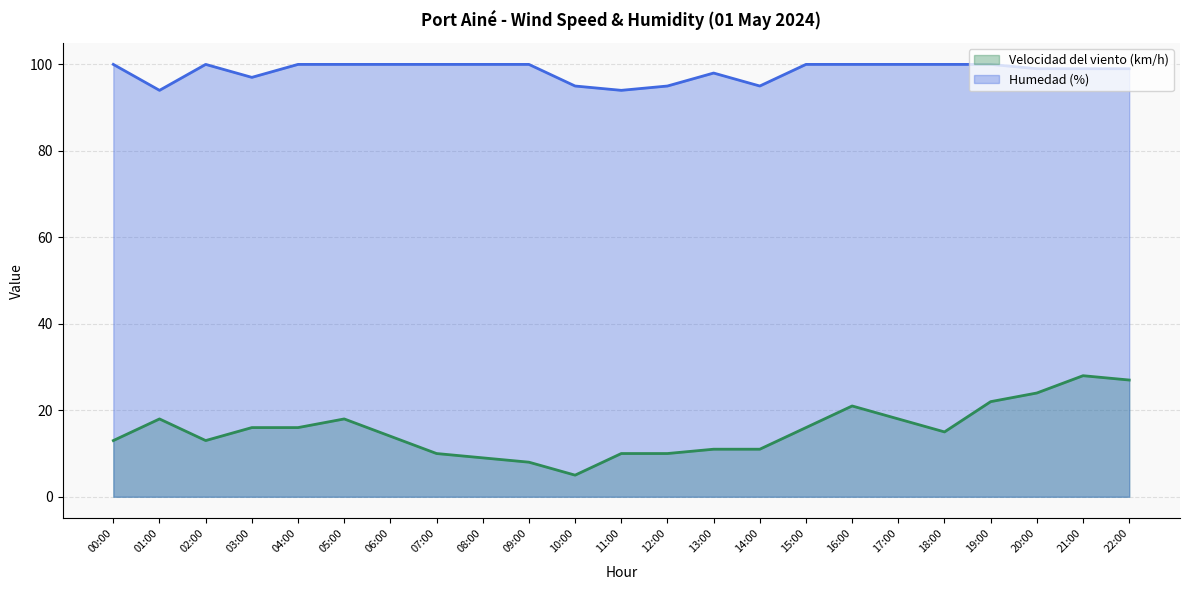

What is the greatest value displayed?

100